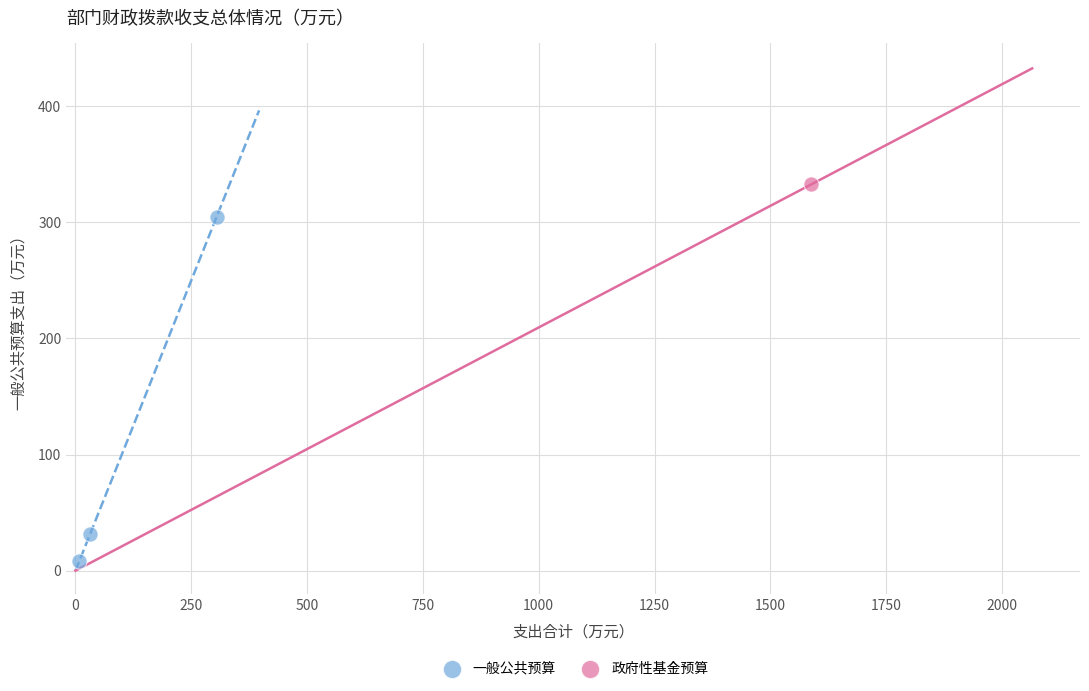

What are all the series names shown in the legend?

一般公共预算, 政府性基金预算